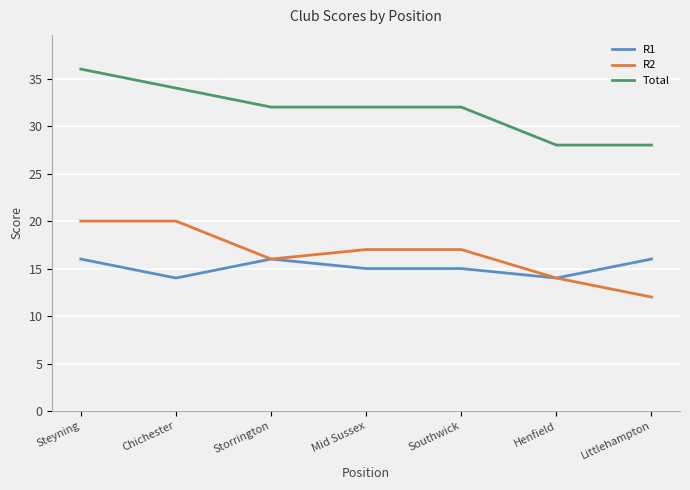

Reading left to right, transcribe all the data shown in this chart.

R1: 16	14	16	15	15	14	16
R2: 20	20	16	17	17	14	12
Total: 36	34	32	32	32	28	28